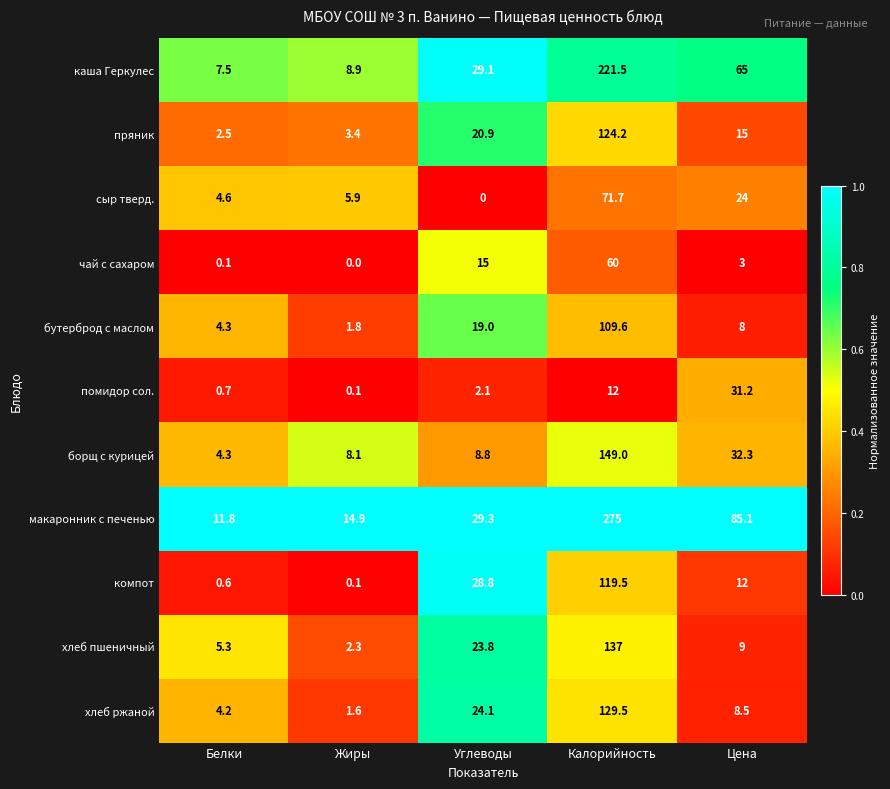

Which label corresponds to the largest value in the chart?

Калорийность